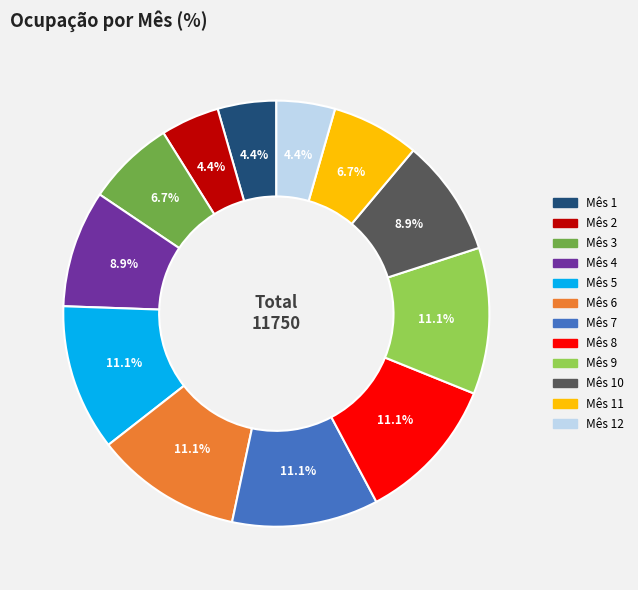

What portion of the pie excludes Mês 4?

91.1%